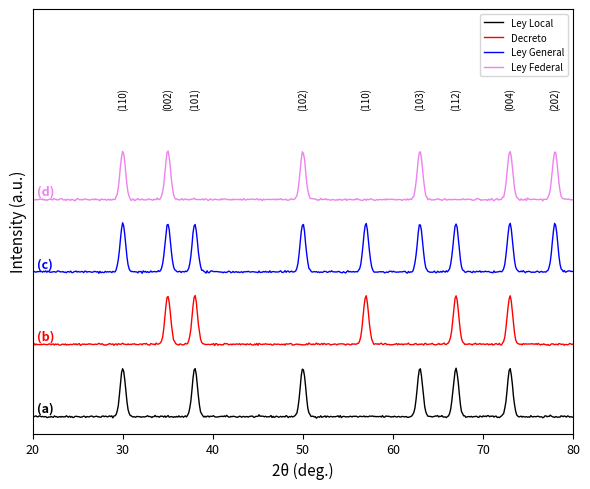

Is this an area chart (filled region under the line)?

No